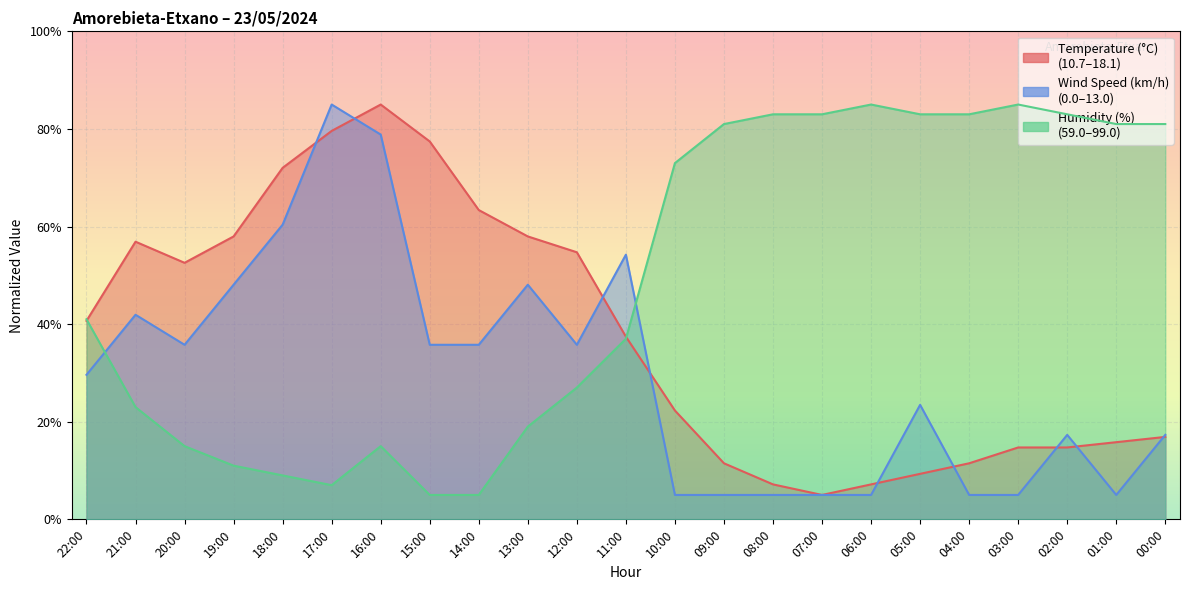

Where is the first local maximum for Temperature (°C)?

21:00